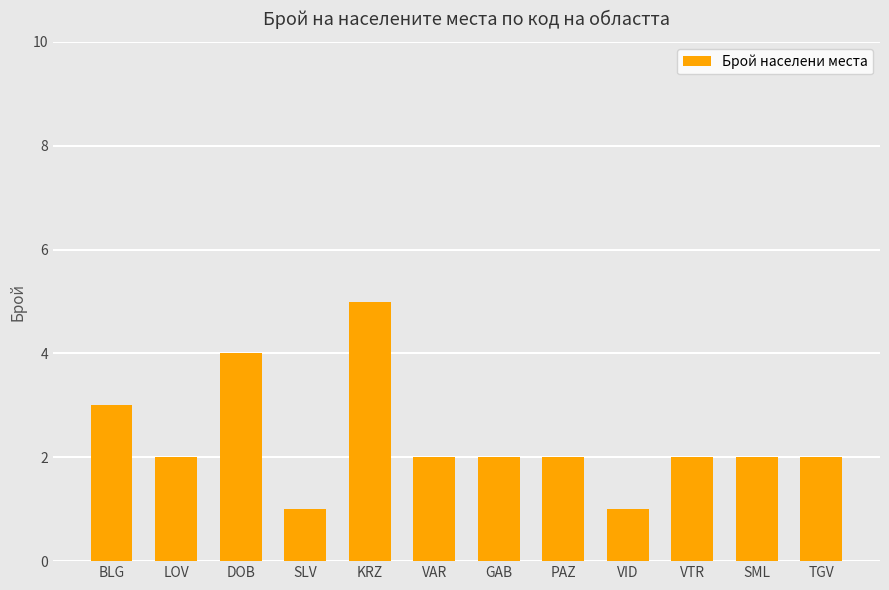

What is the value of the 6th bar from the left?

2